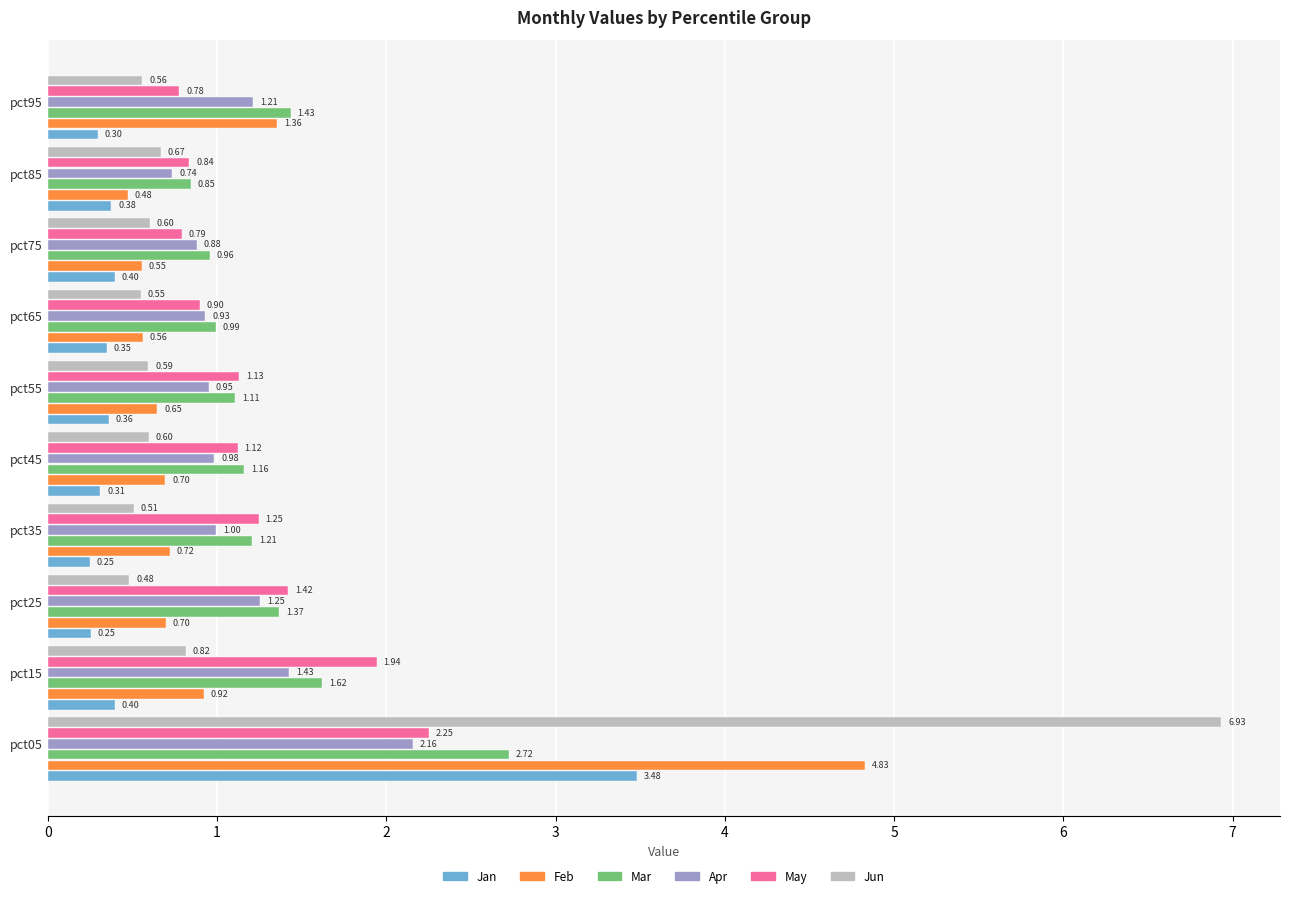

Which series changed the most between pct45 and pct75?

May